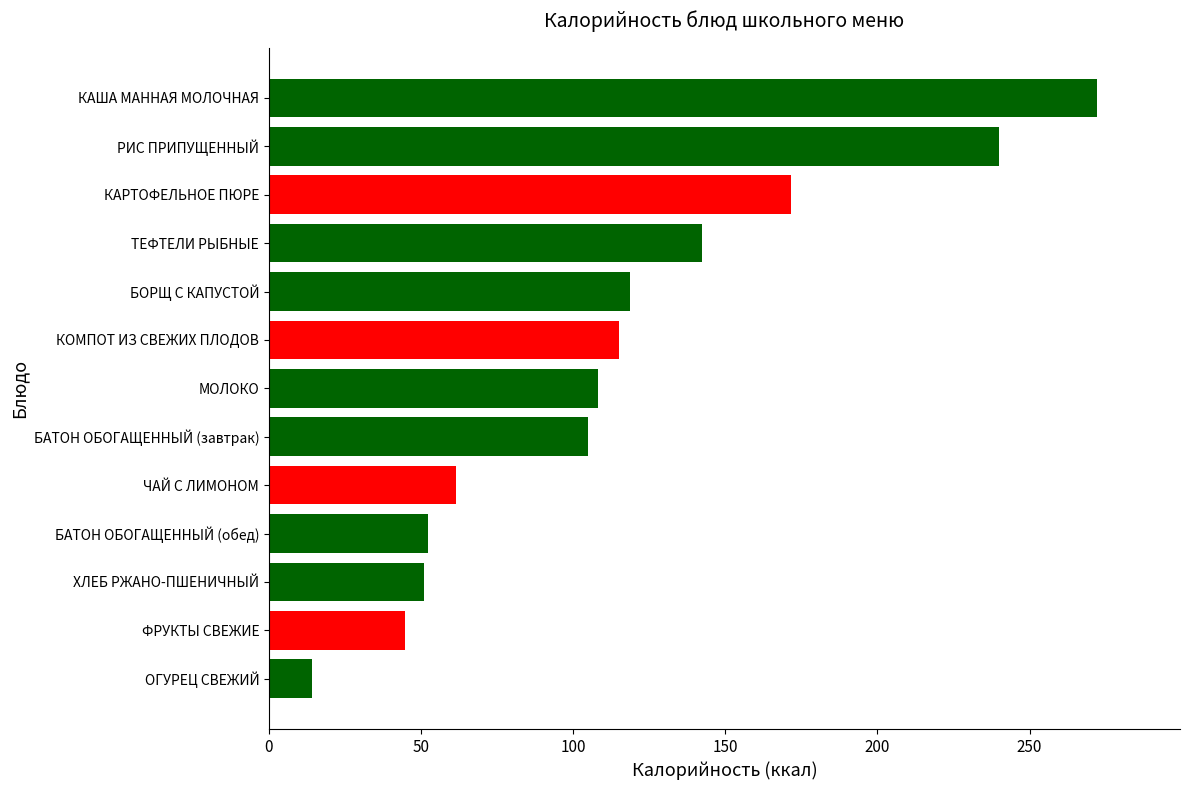

True or false: the data shows 15.4 at ХЛЕБ РЖАНО-ПШЕНИЧНЫЙ.

False